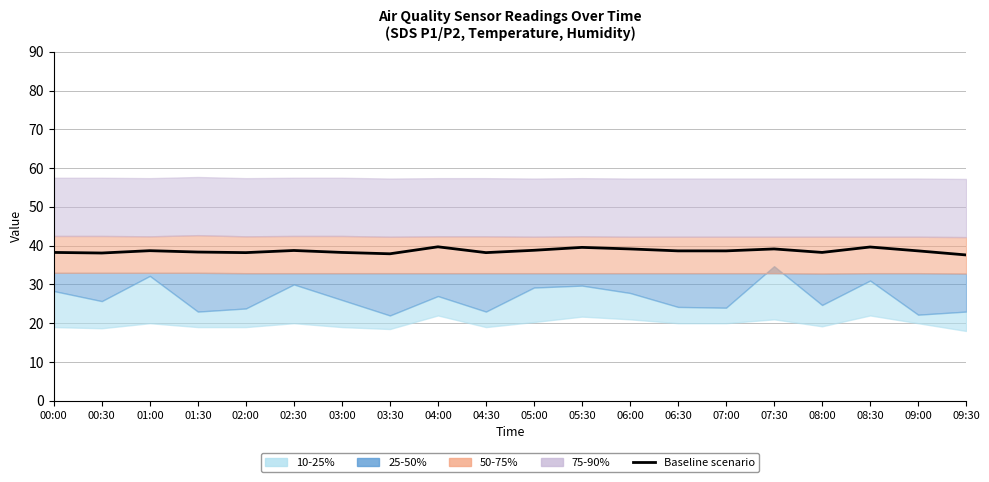

What is the change in value from 06:00 to 09:00?

-0.5